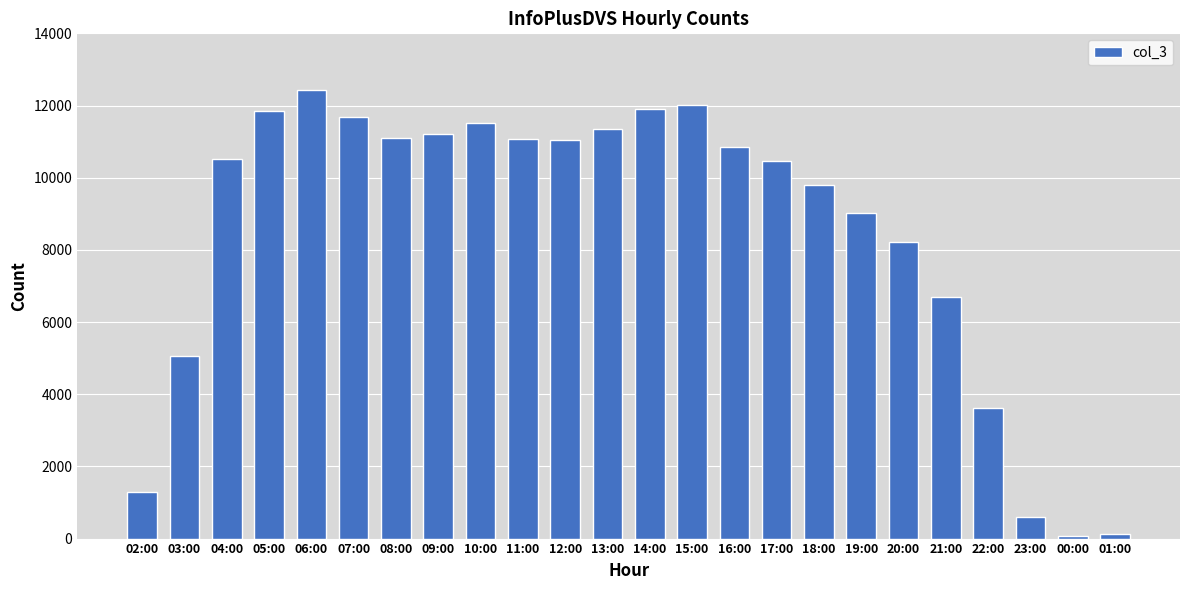

Where is the data nearest to the value 6248?

21:00